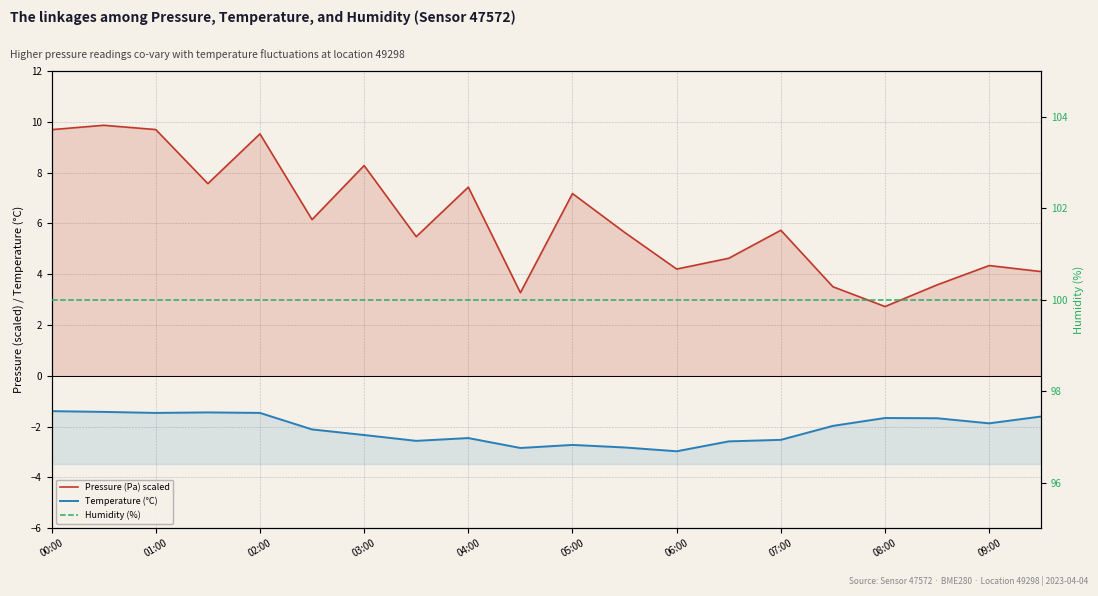

What is the highest value of the Humidity (%) series?

100.0